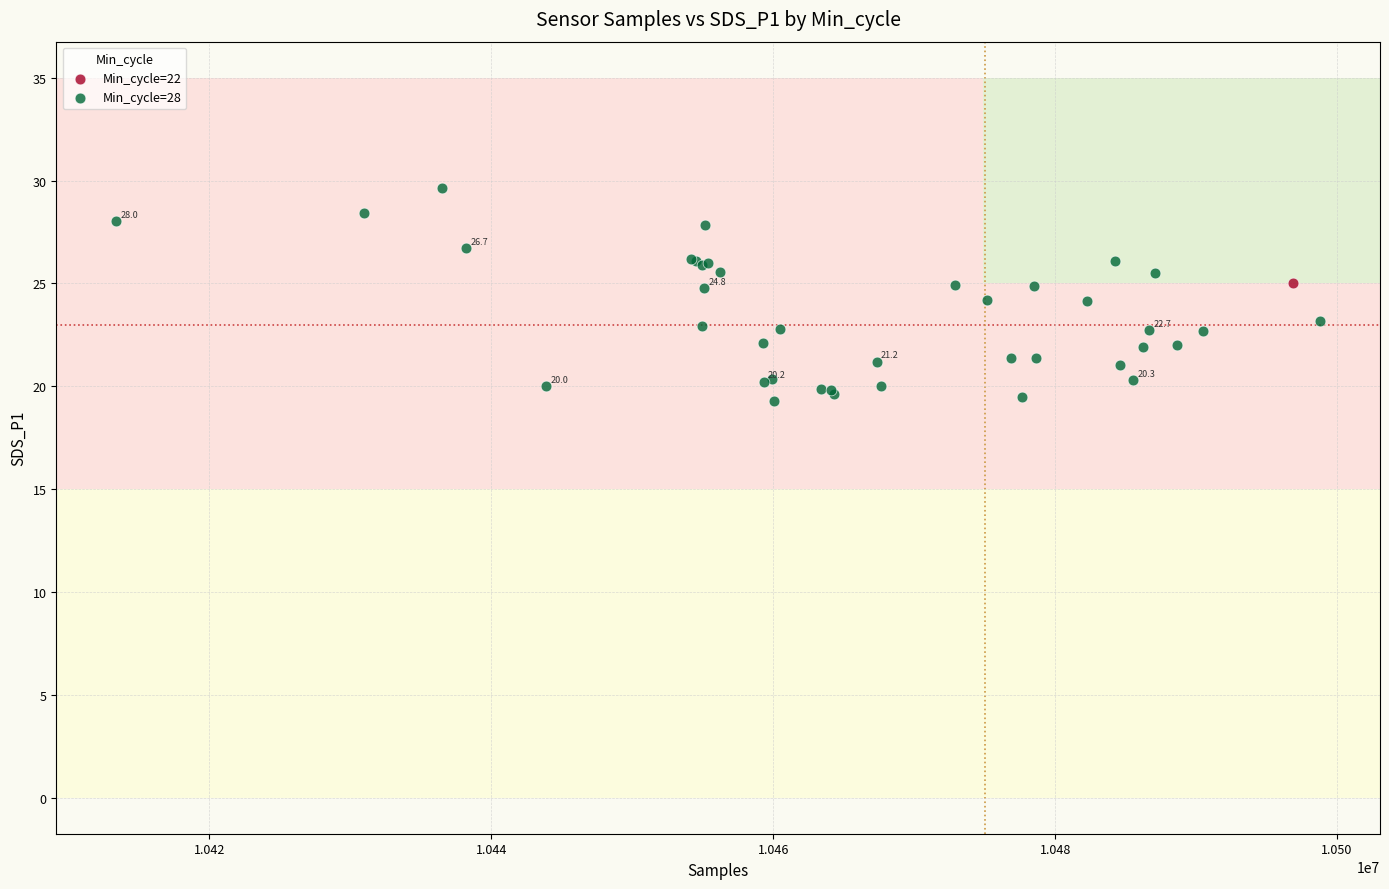

What are all the series names shown in the legend?

Min_cycle=22, Min_cycle=28